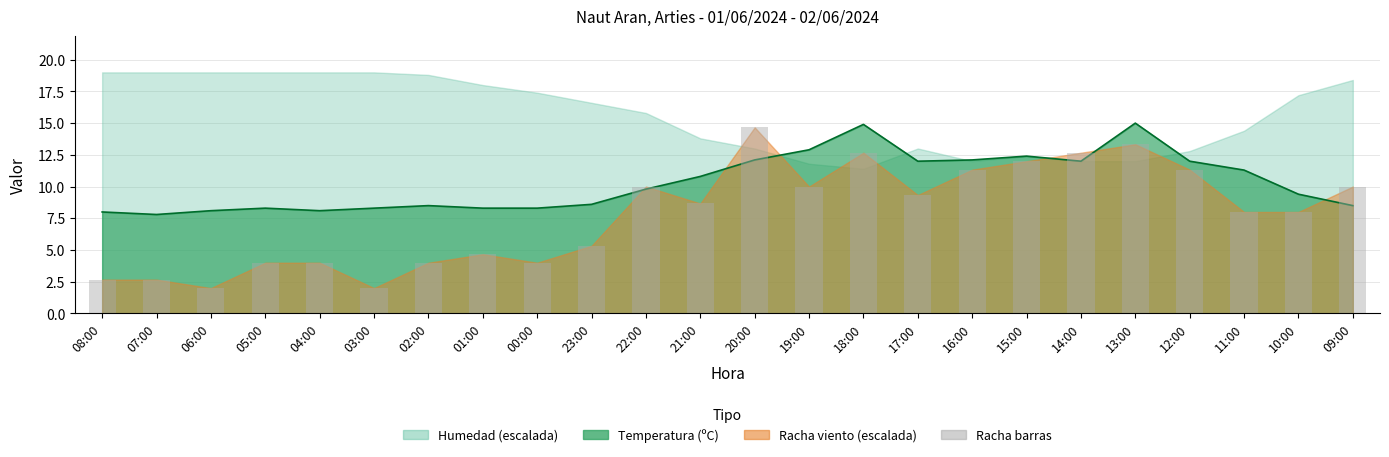

Between 14:00 and 09:00, which is larger?

14:00